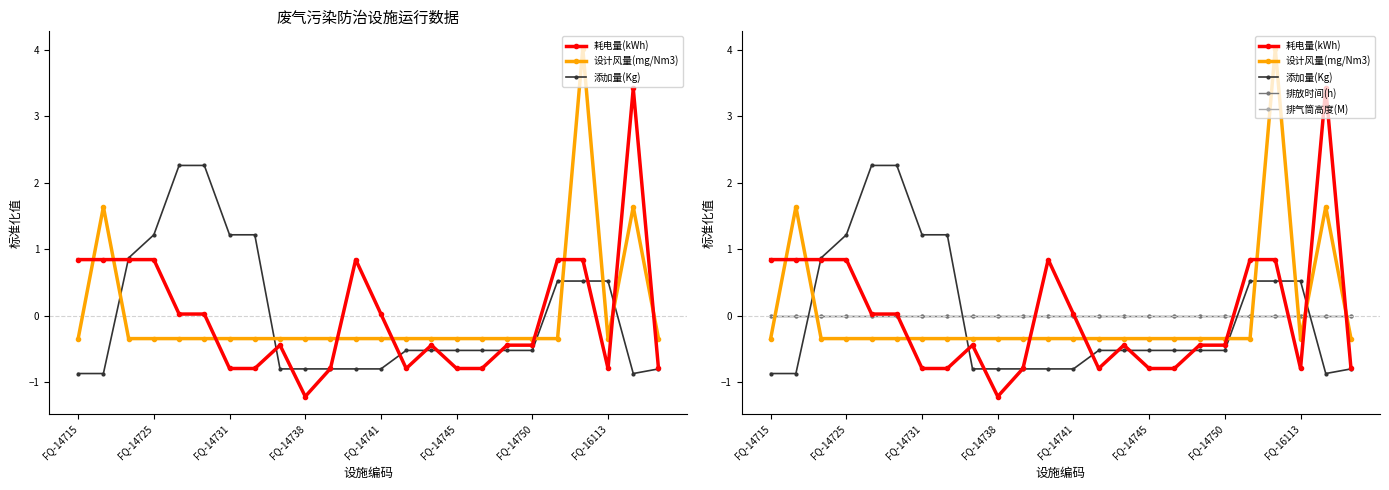

Is it true that 设计风量(mg/Nm3) equals -0.3 at FQ-14741?

True